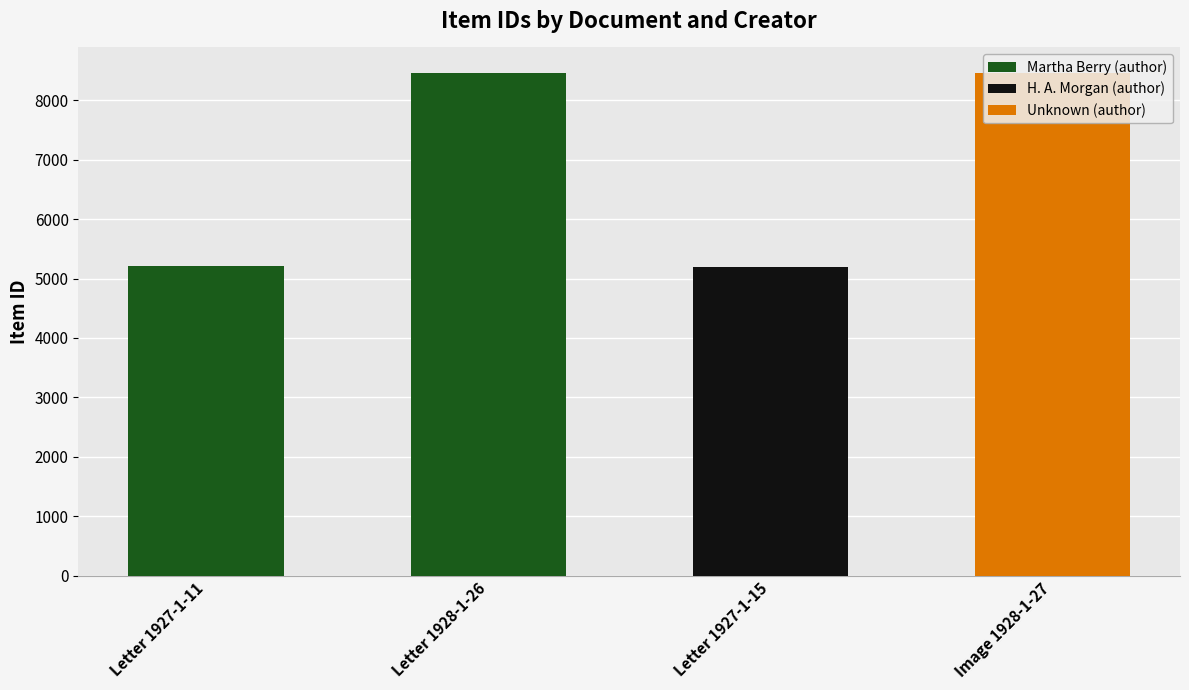

Which category has the highest value in the Martha Berry (author) series?

Letter 1928-1-26